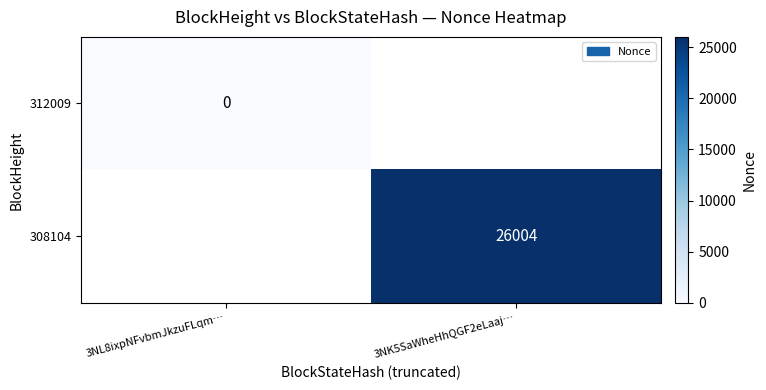

Is the value of 312009 at 3NL8ixpNFvbmJkzuFLqm… greater than the value of 308104 at 3NK5SaWheHhQGF2eLaaj…?

No